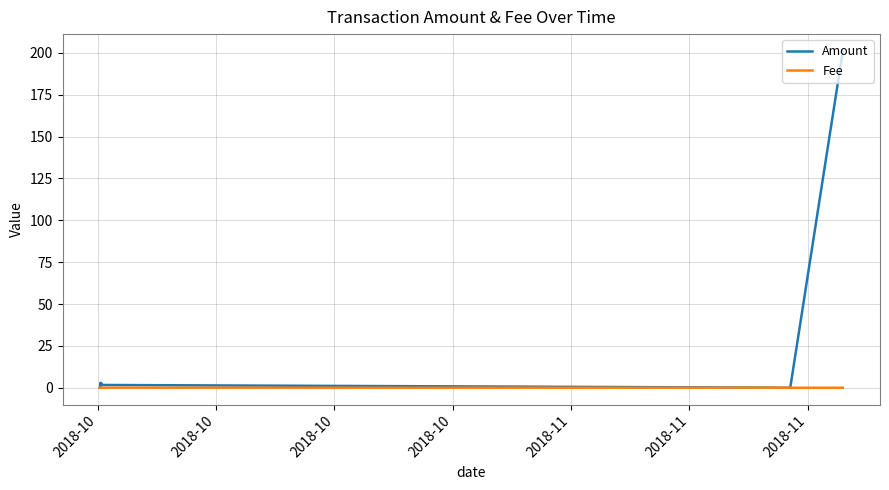

Which series has the widest spread of values?

Amount